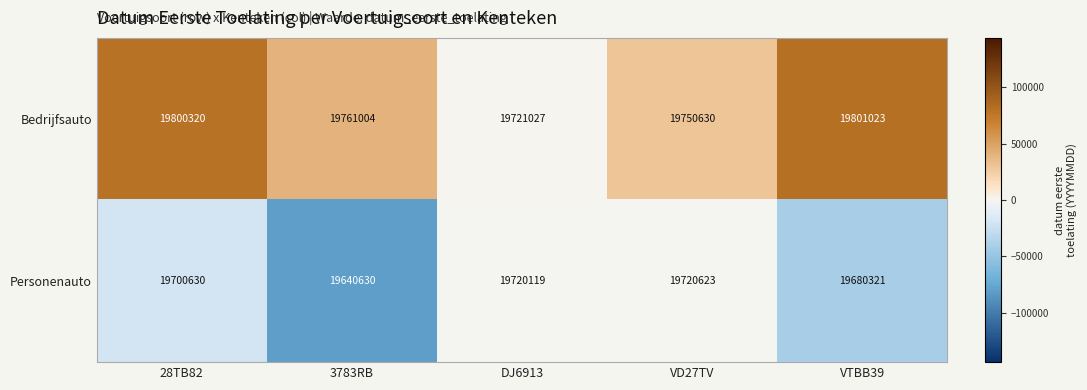

Reading left to right, what are all the values shown in this chart?

Bedrijfsauto: 28TB82=19800320	3783RB=19761004	DJ6913=19721027	VD27TV=19750630	VTBB39=19801023
Personenauto: 28TB82=19700630	3783RB=19640630	DJ6913=19720119	VD27TV=19720623	VTBB39=19680321